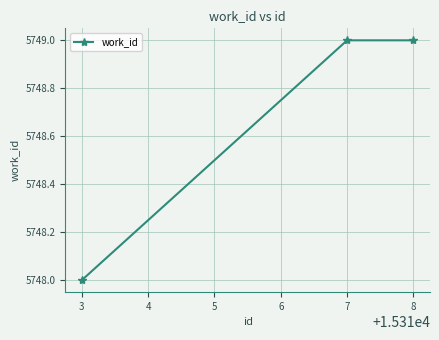

Which category has the lowest value across all series?

3